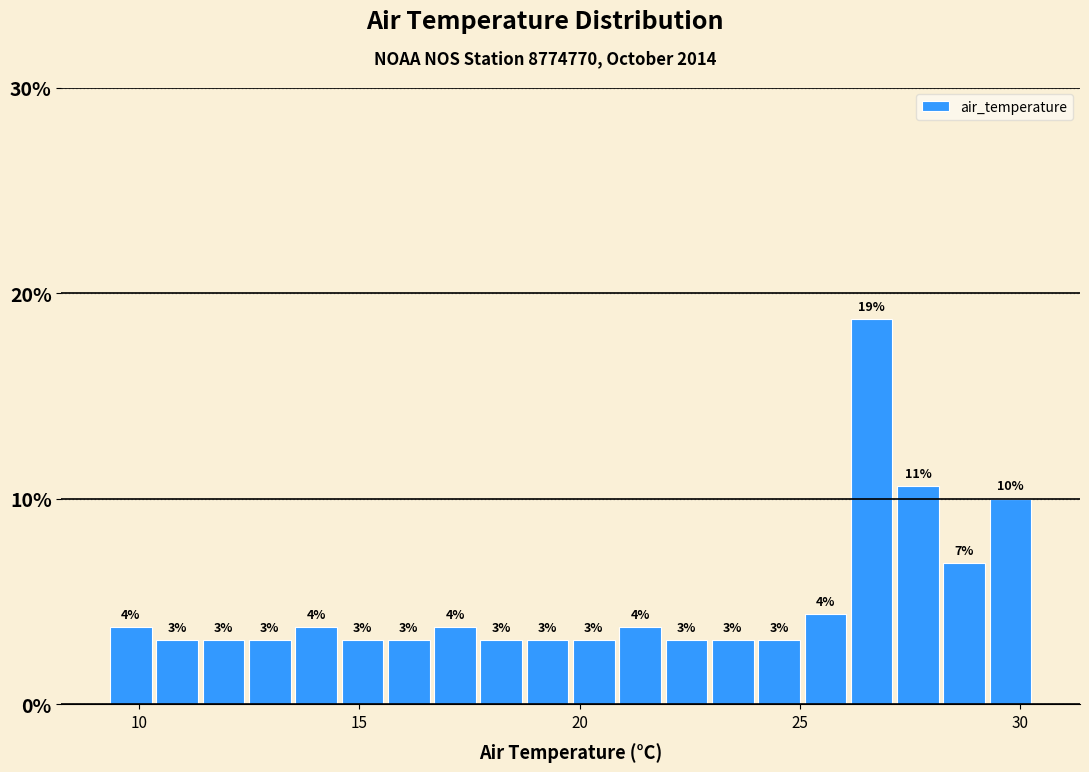

Around what value on the x-axis is the tallest bar? Give the approximate position of its centre, as read against the axis.

26.5